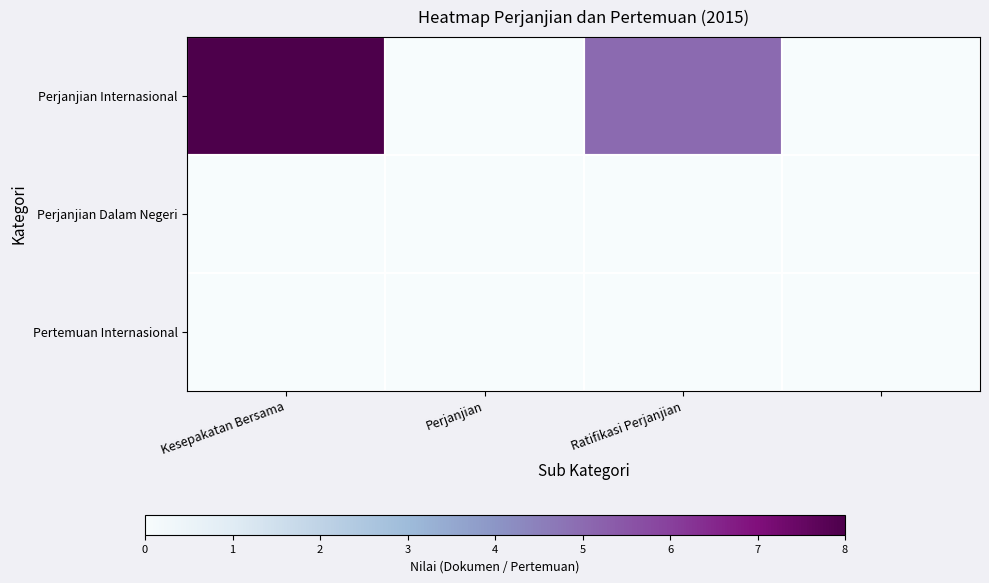

At how many categories does at least one series exceed 2?

2